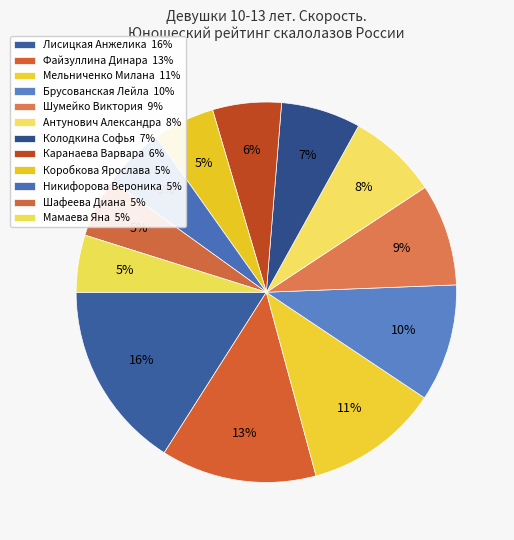

Combined, what portion of the pie is Брусованская Лейла and Мамаева Яна?

14.8%